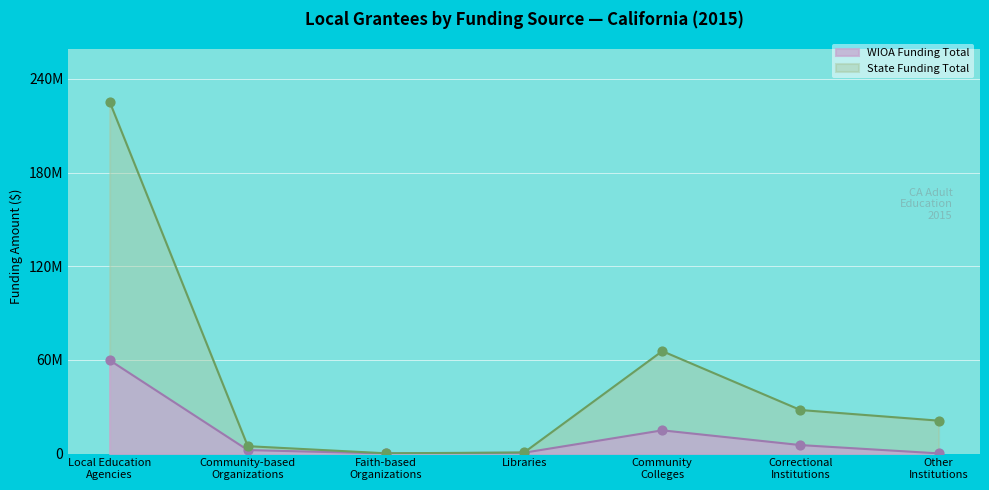

What is the total value across all series at Faith-based
Organizations?

206759